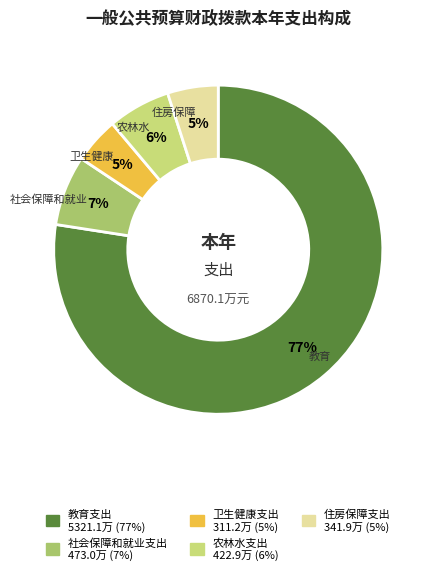

Do 卫生健康支出 and 住房保障支出 together represent more than half of the pie?

No